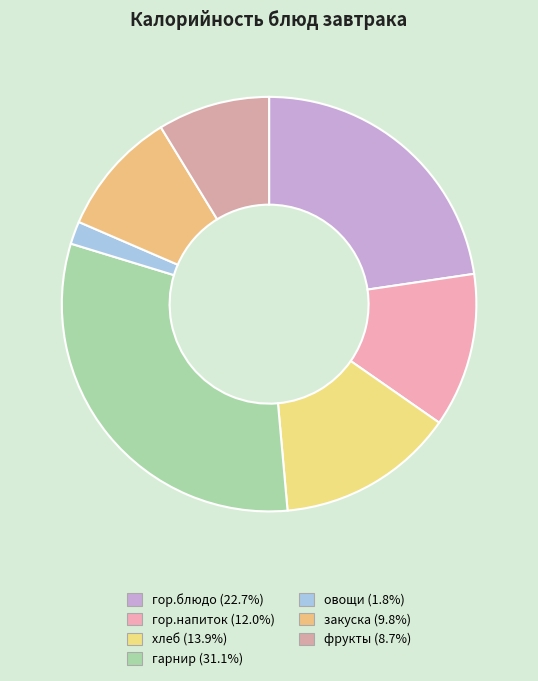

Is there a majority slice in this chart?

No